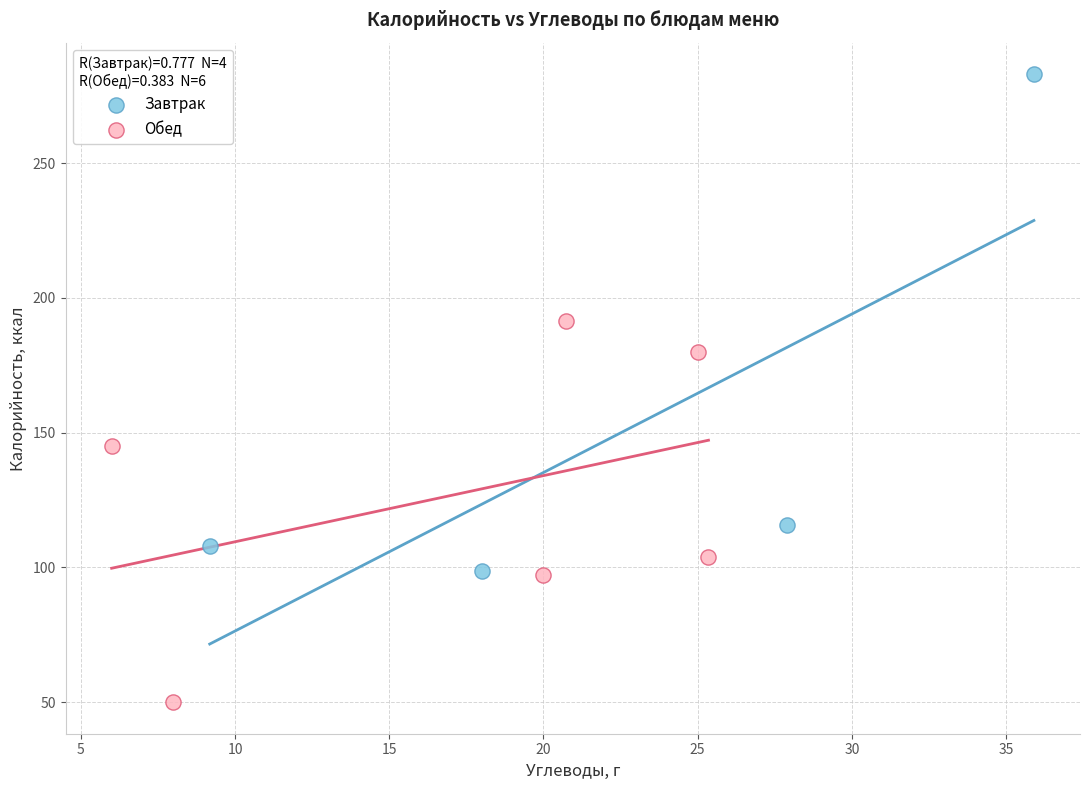

What are all the series names shown in the legend?

Завтрак, Обед